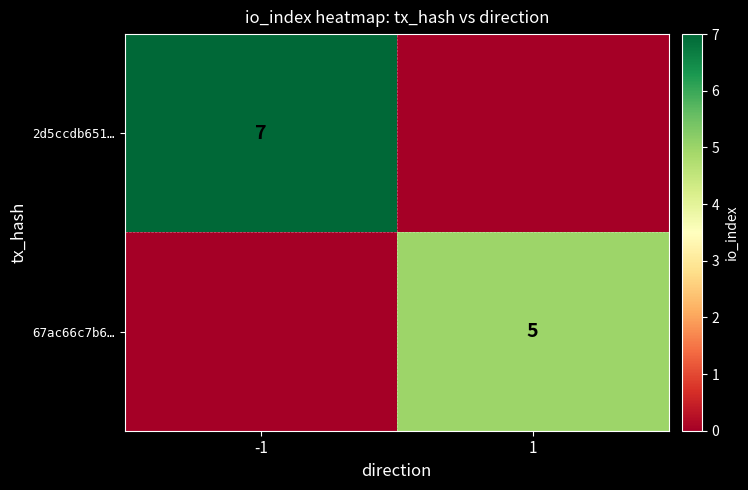

Is the value of 2d5ccdb651… at -1 greater than the value of 67ac66c7b6… at 1?

Yes